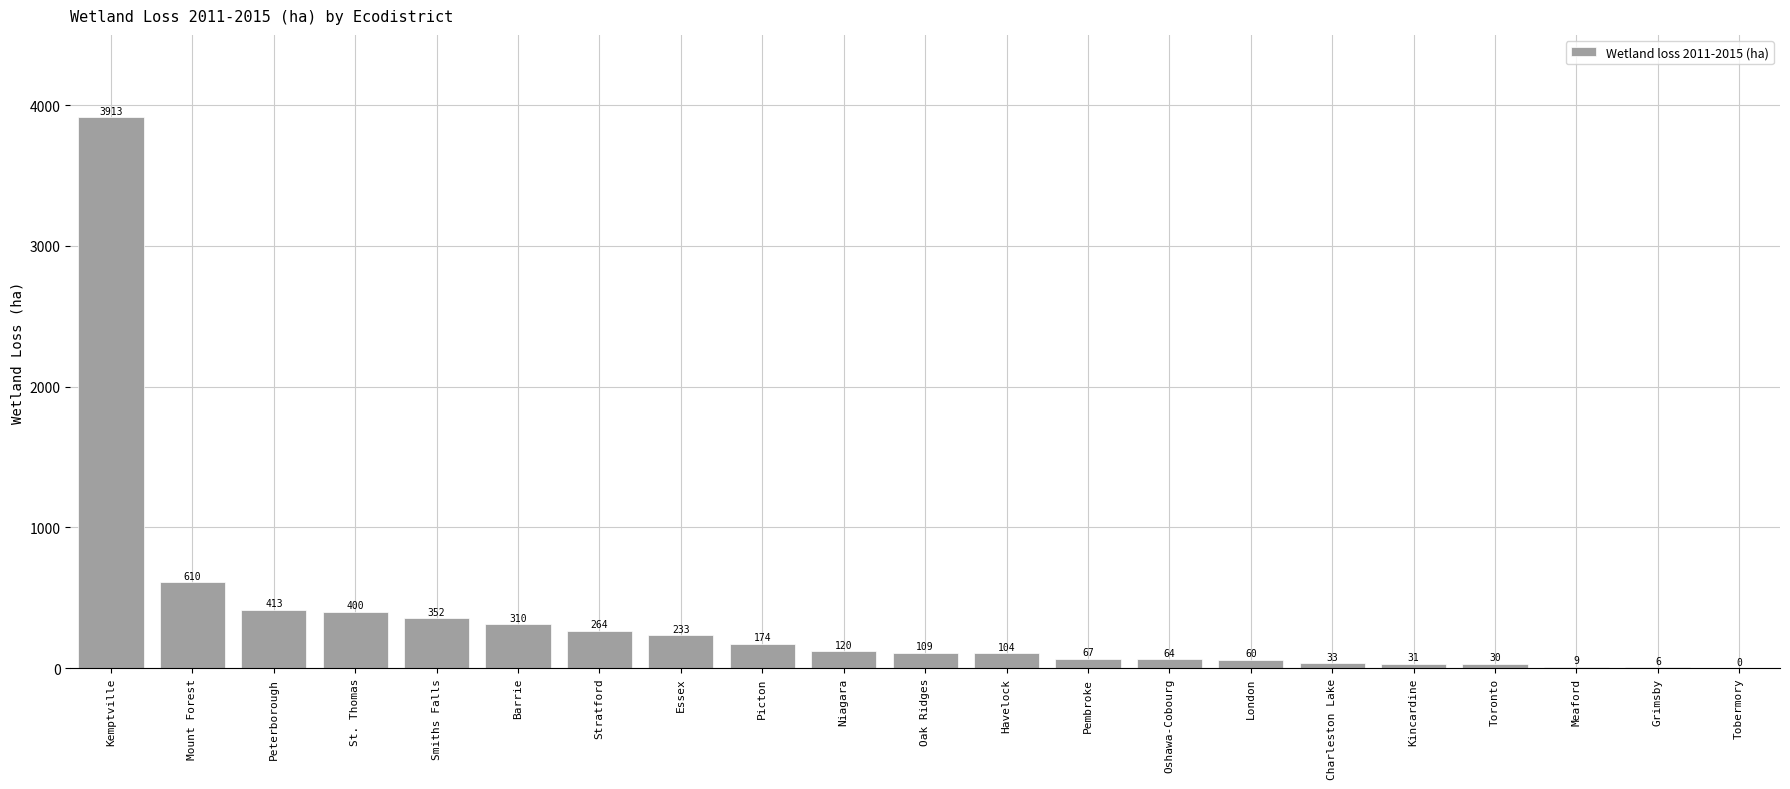

Which has a higher value, London or Oshawa-Cobourg?

Oshawa-Cobourg